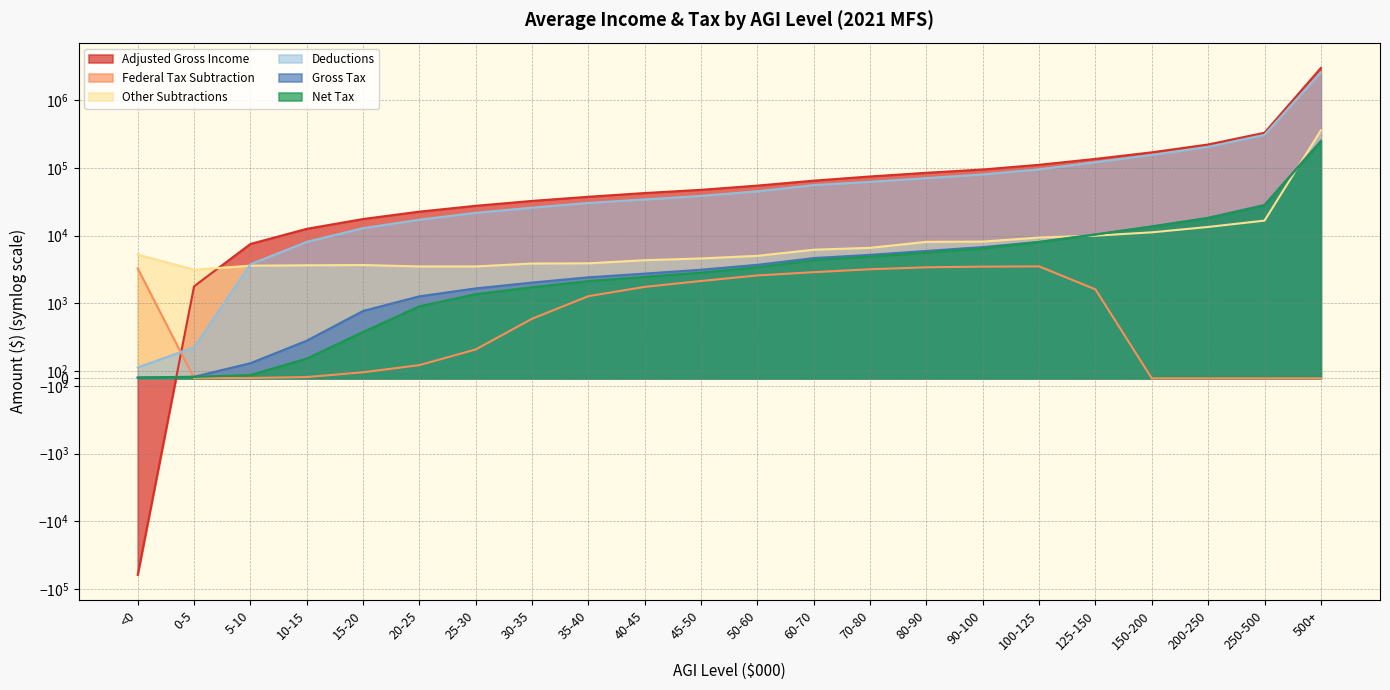

How many intersections are there between Federal Tax Subtraction and Deductions?

1